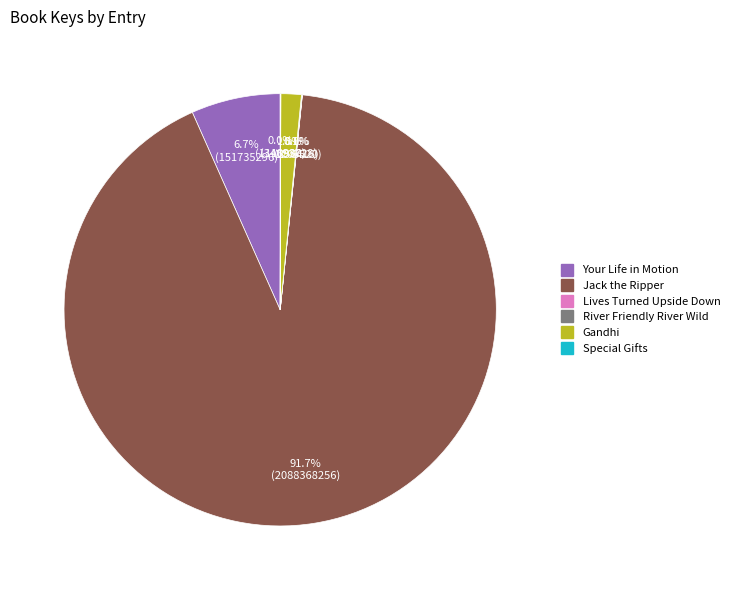

Does any single category account for the majority?

Yes